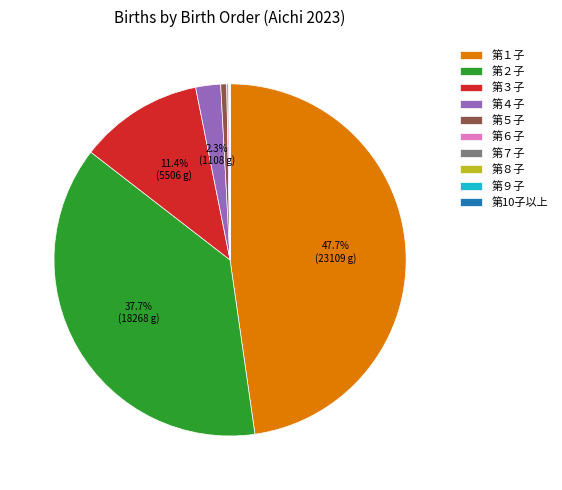

To the nearest percent, what is the difference between the largest and smallest slice percentages?

48%